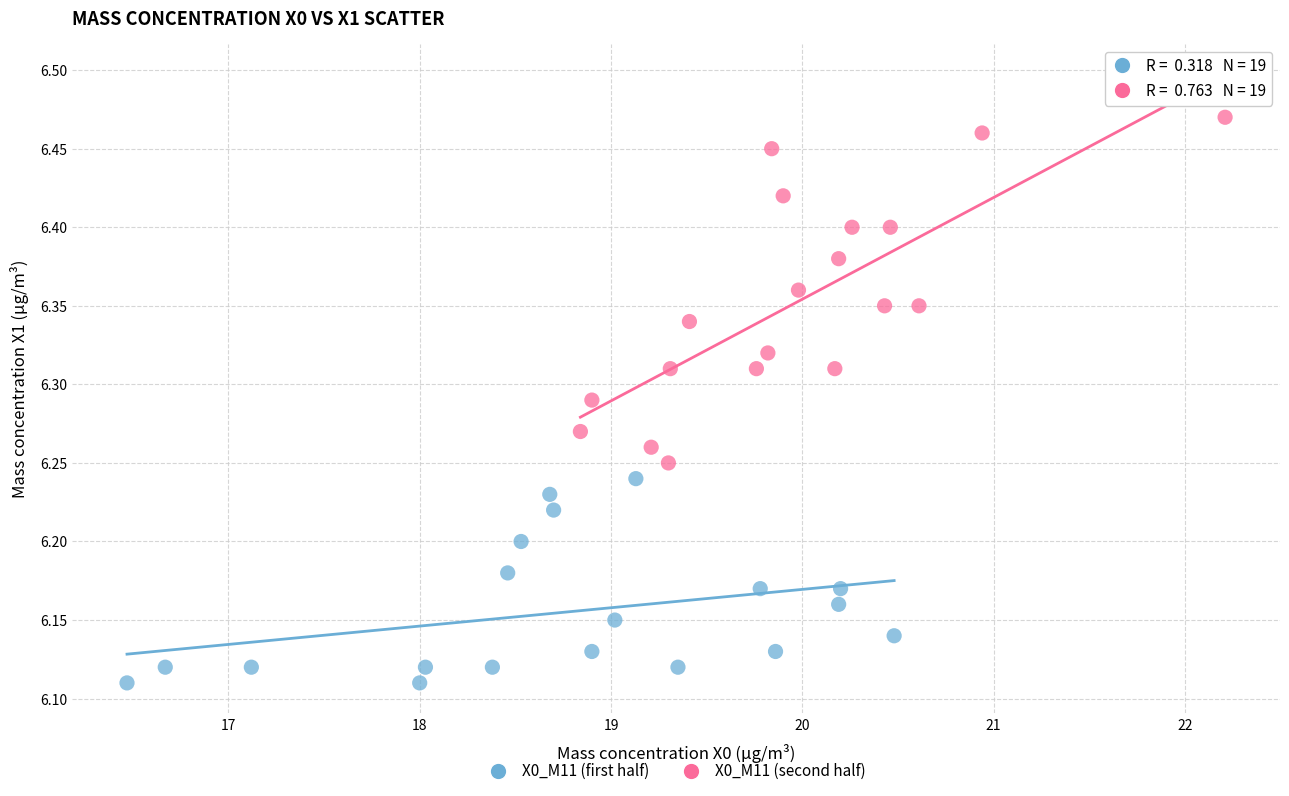

Which series has the largest Y range (max minus min)?

X0_M11 (second half)